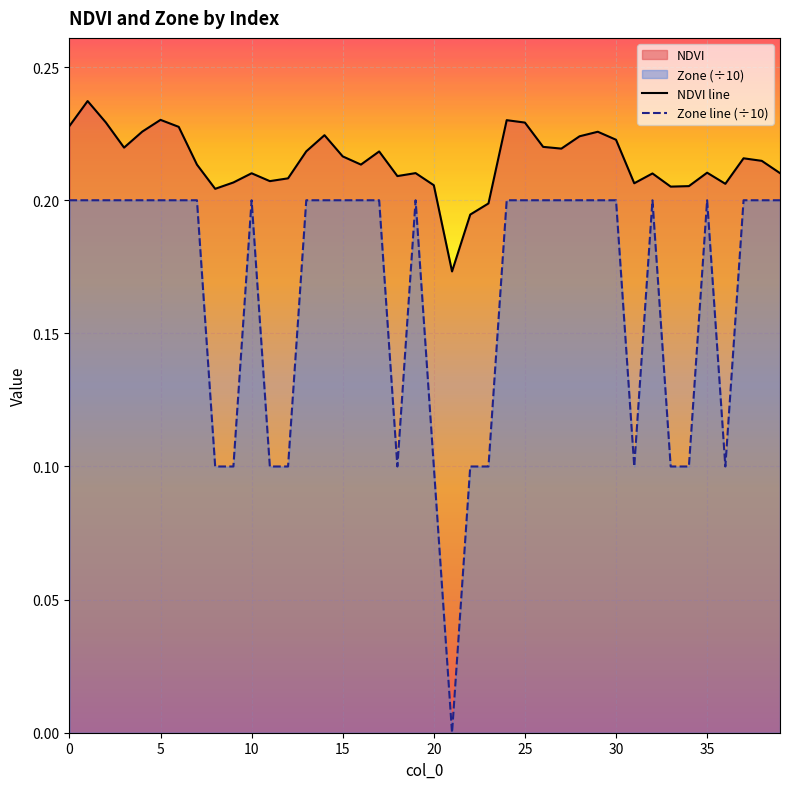

The Zone line (÷10) series shows 0.4 at 10. True or false?

False